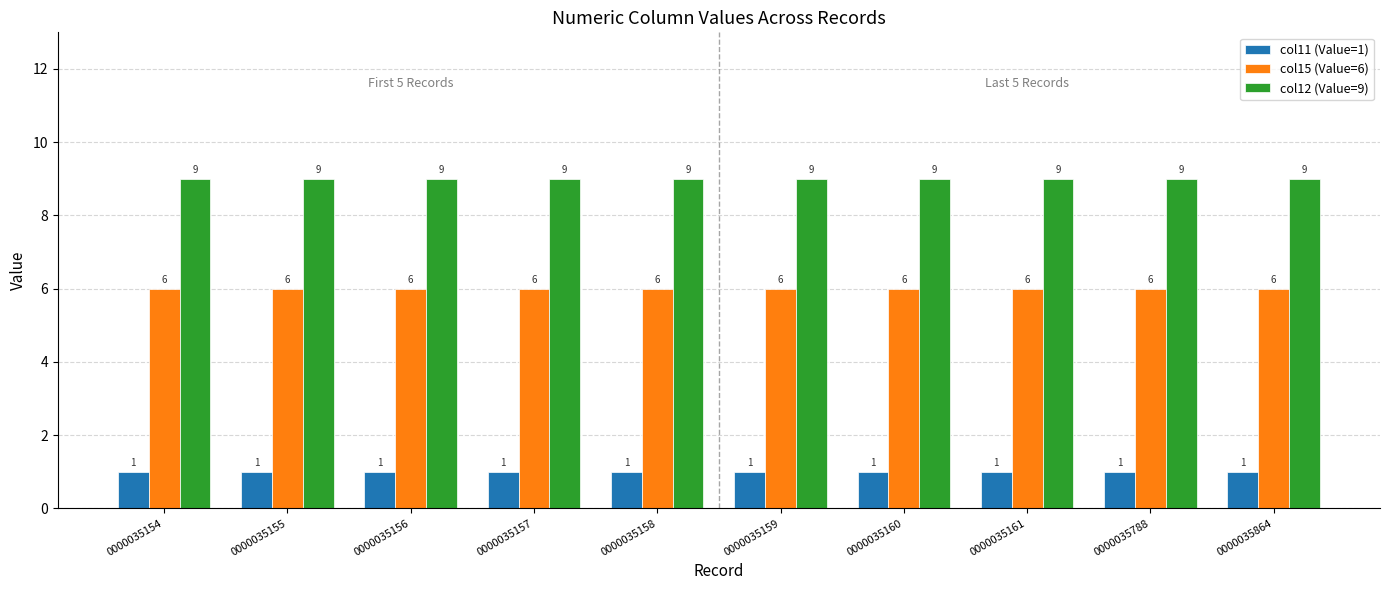

What is the value of the col12 (Value=9) bar at the 7th from the left?

9